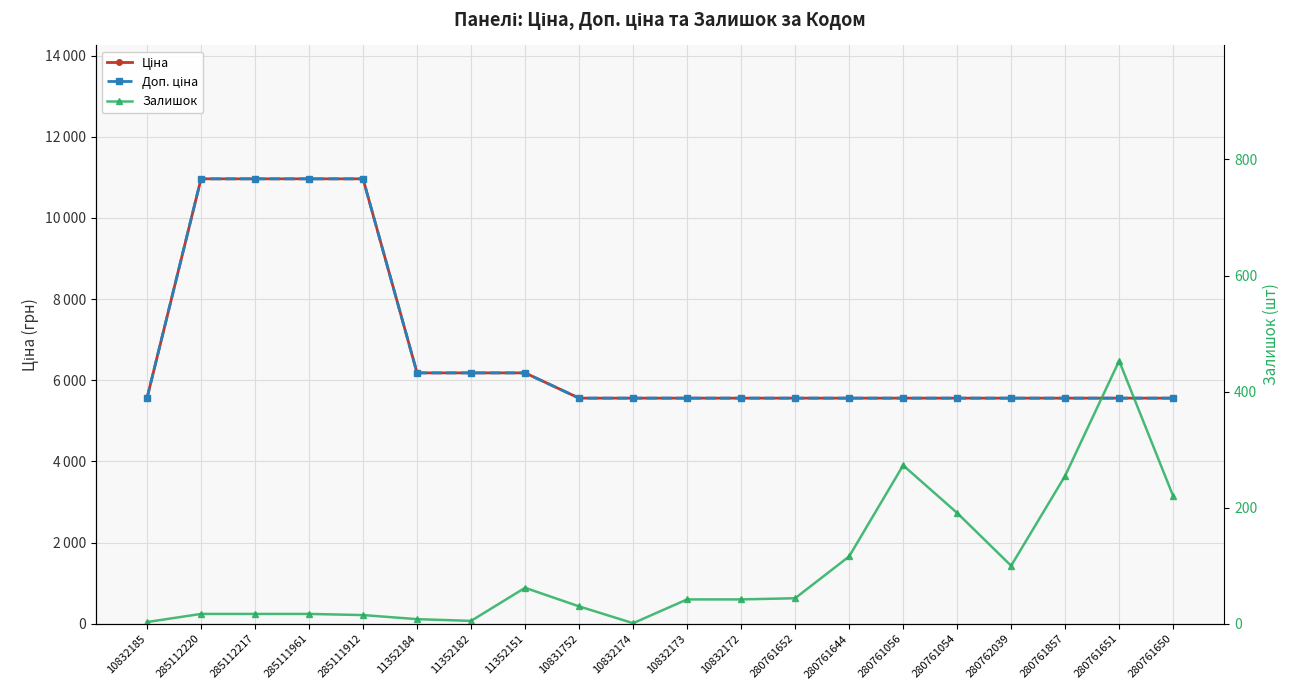

What is the value of the Ціна point at the 19th from the left?

5560.3